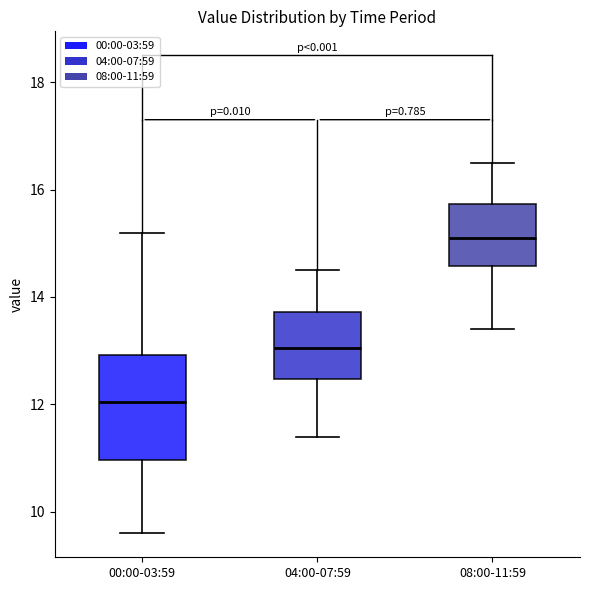

Which box is the tallest, from its lower edge to its upper edge?

00:00-03:59